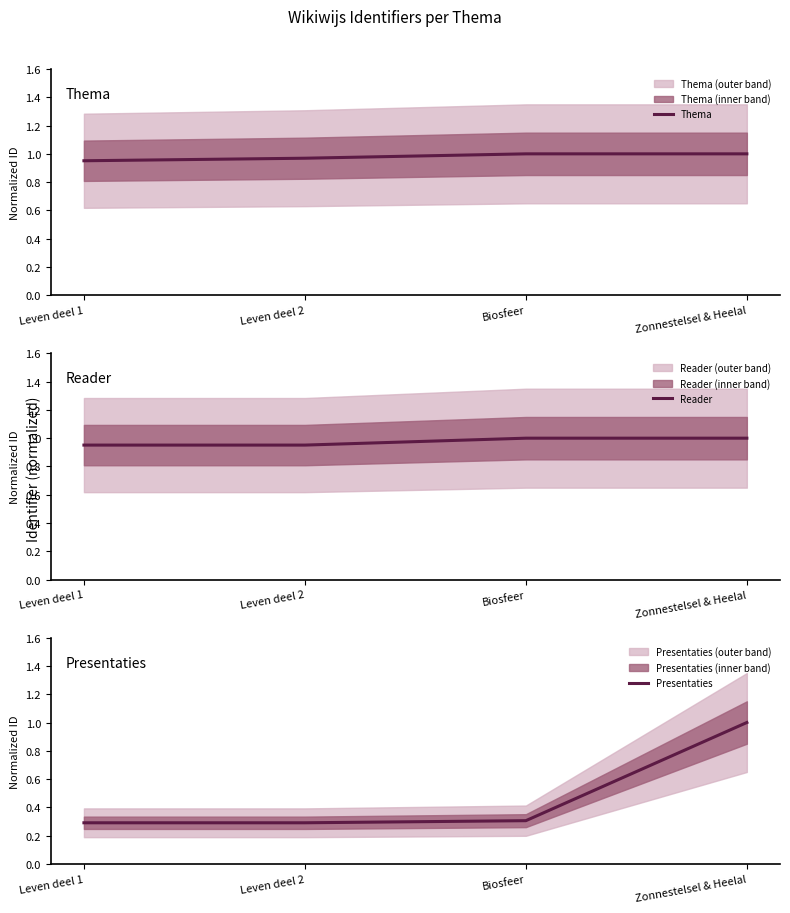

True or false: Thema and Reader cross at least once.

False